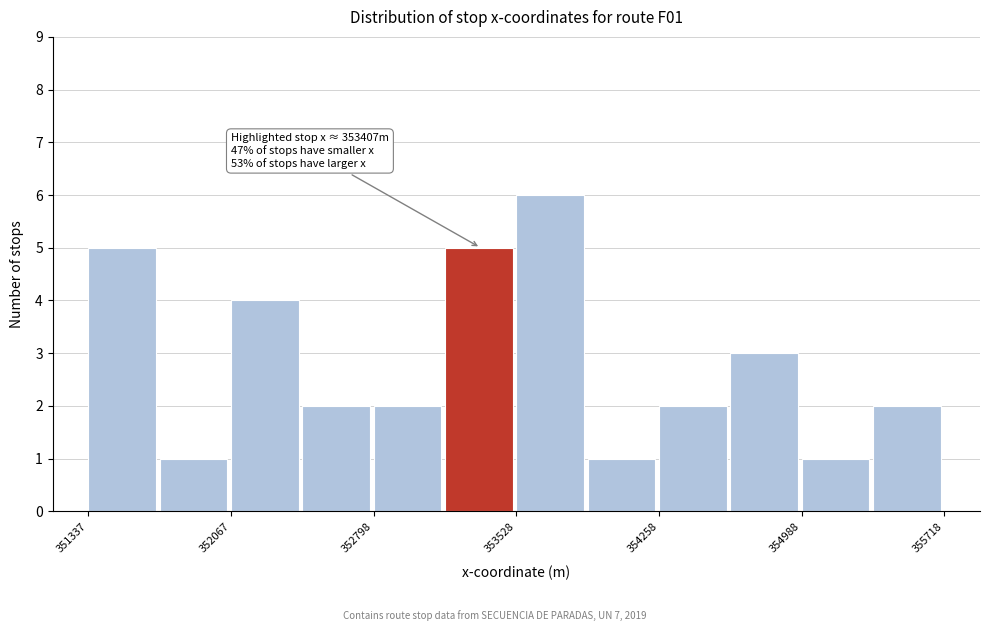

Read against the x-axis, roughly where is the centre of the tallest bar?

353700